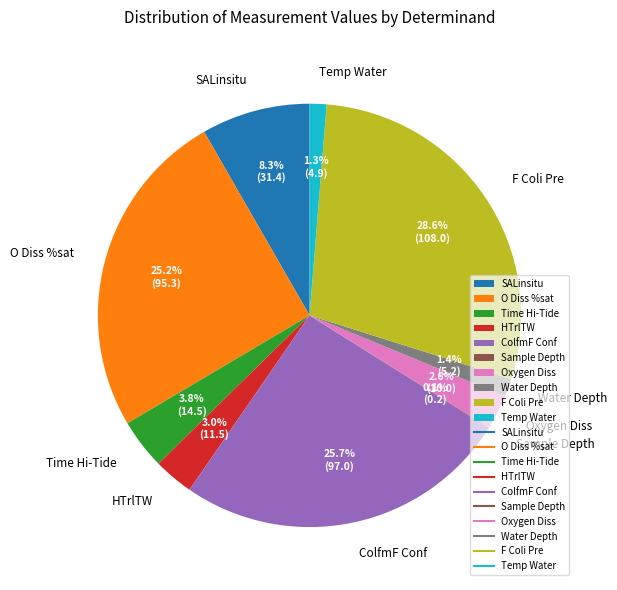

Is the sum of SALinsitu and F Coli Pre greater than half?

No